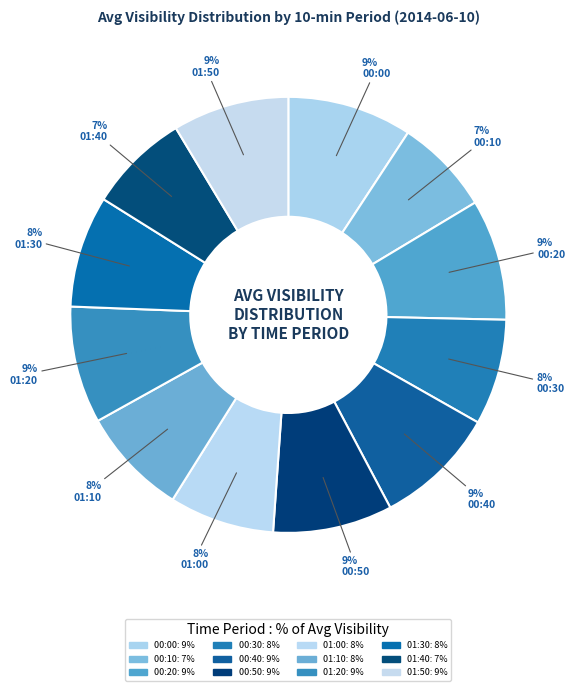

Which category has the biggest portion of the pie?

00:00